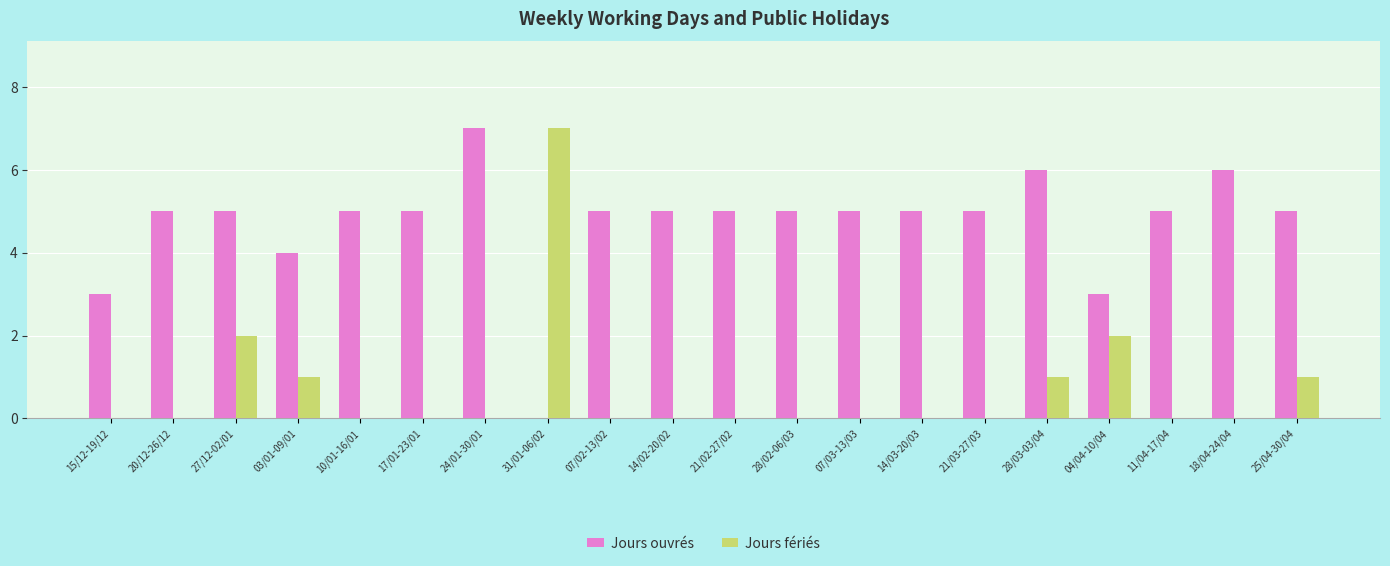

Which series changed the most between 21/03-27/03 and 18/04-24/04?

Jours ouvrés